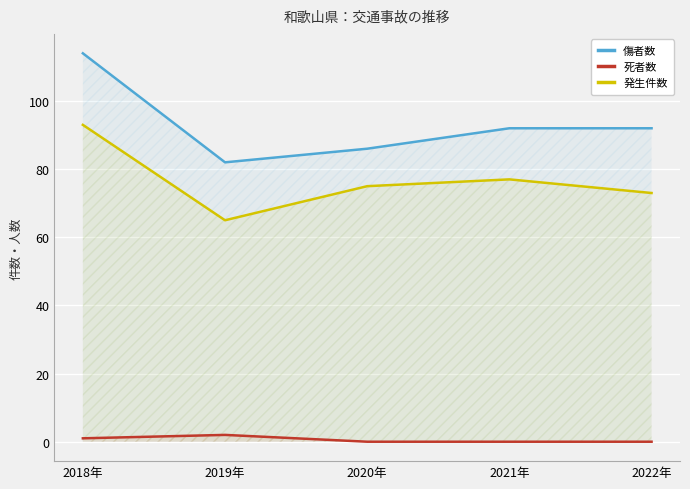

What is the approximate value of 傷者数 at 2018年, to the nearest 5?

115